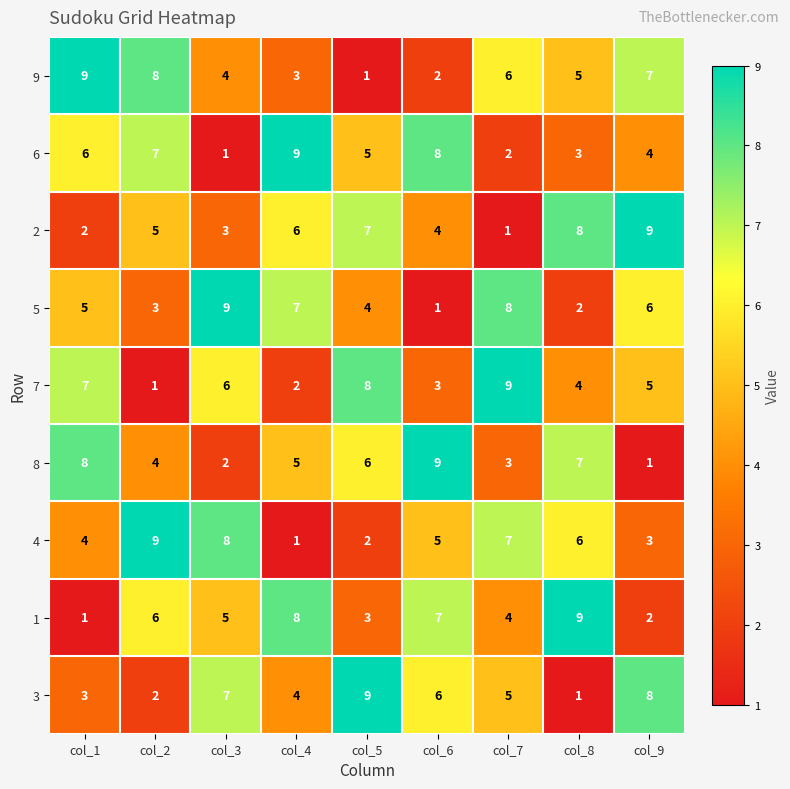

At col_1, list the series in order from smallest to largest.

1, 2, 3, 4, 5, 6, 7, 8, 9